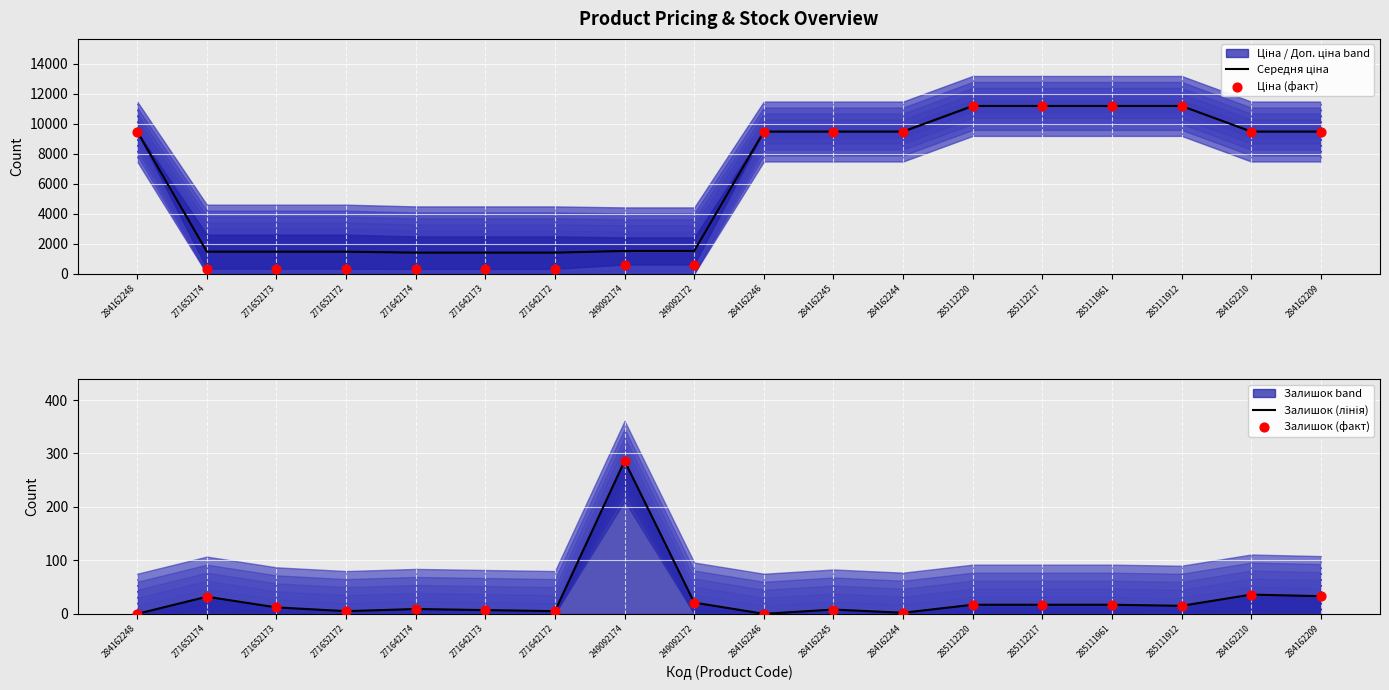

Which series contains the highest Y value?

Середня ціна